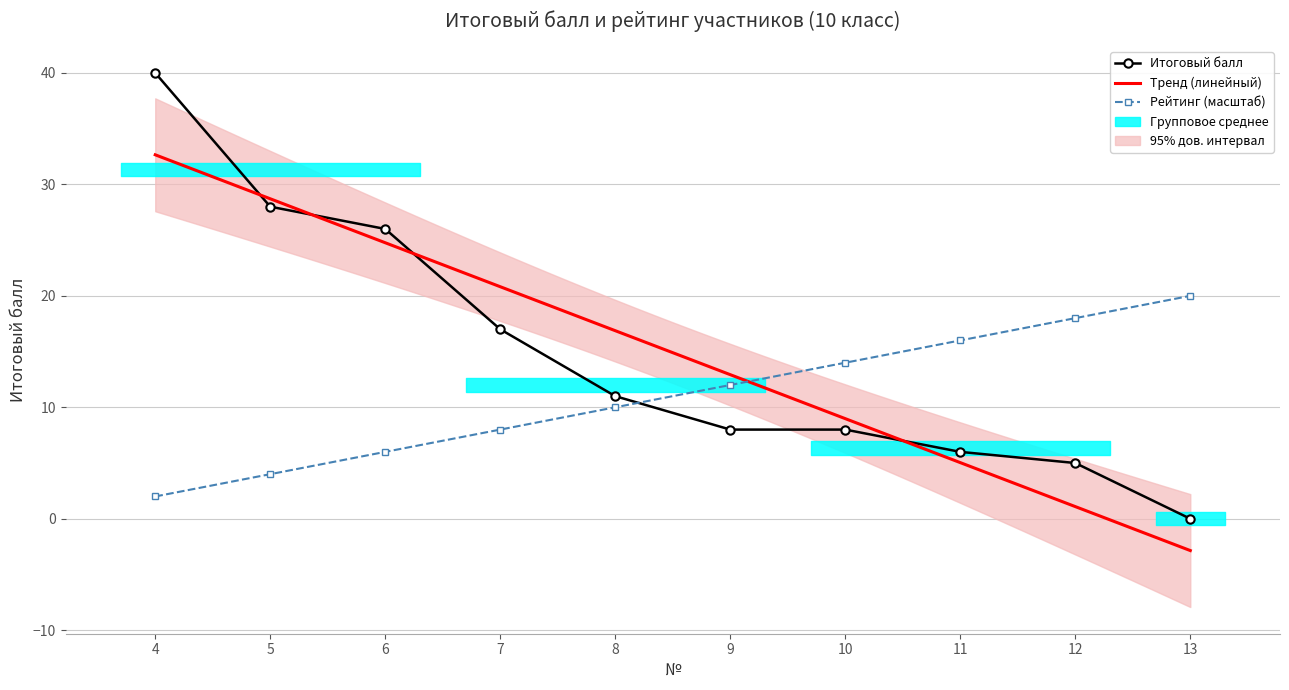

Between 12 and 13, which is larger?

12